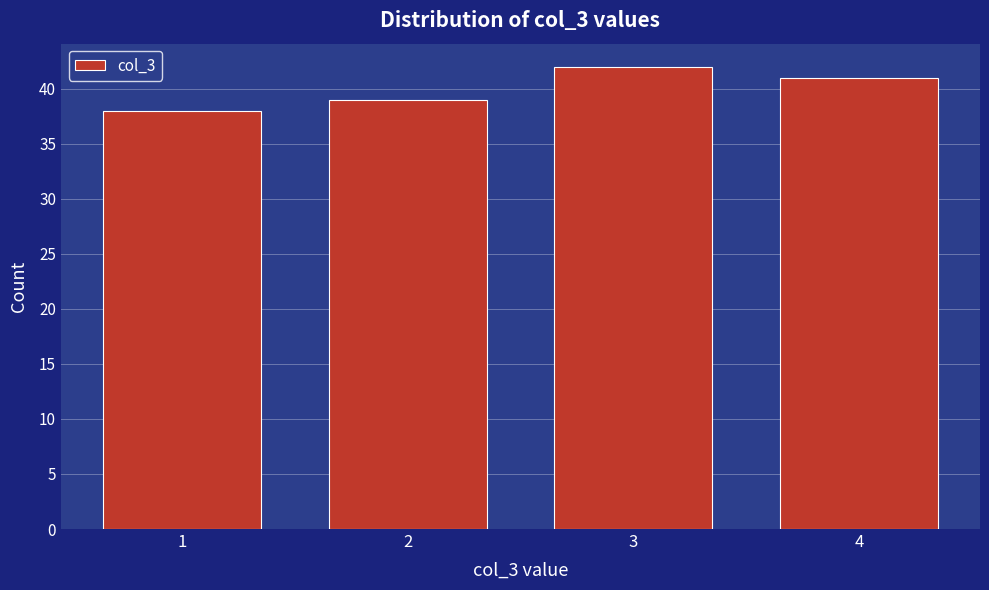

Reading right to left, what are all the values shown in this chart?

4=41	3=42	2=39	1=38